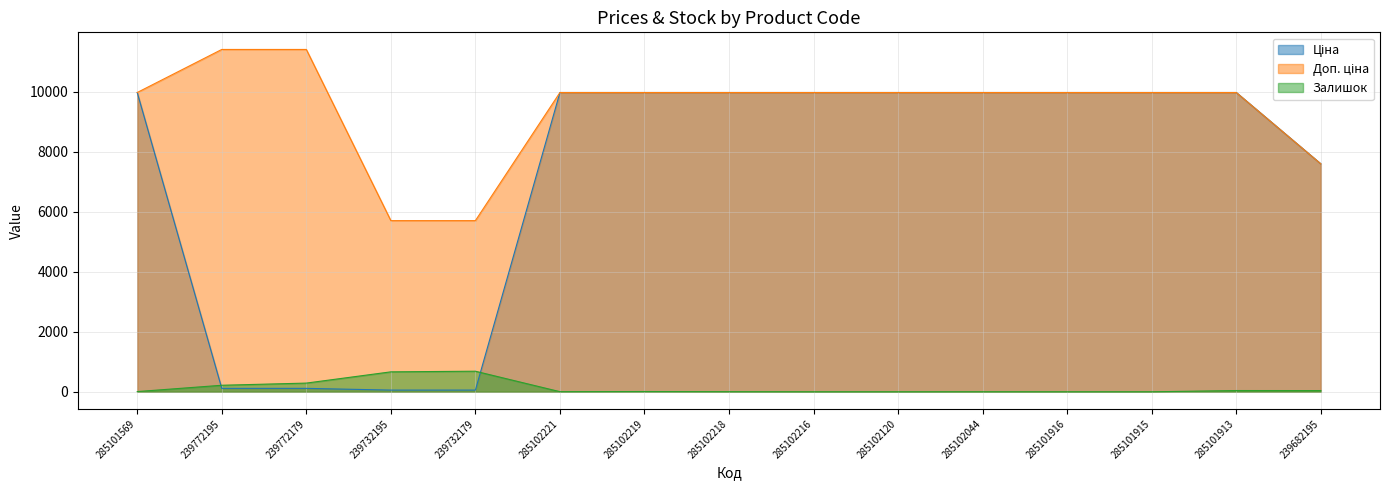

How many lines are shown in the chart?

3